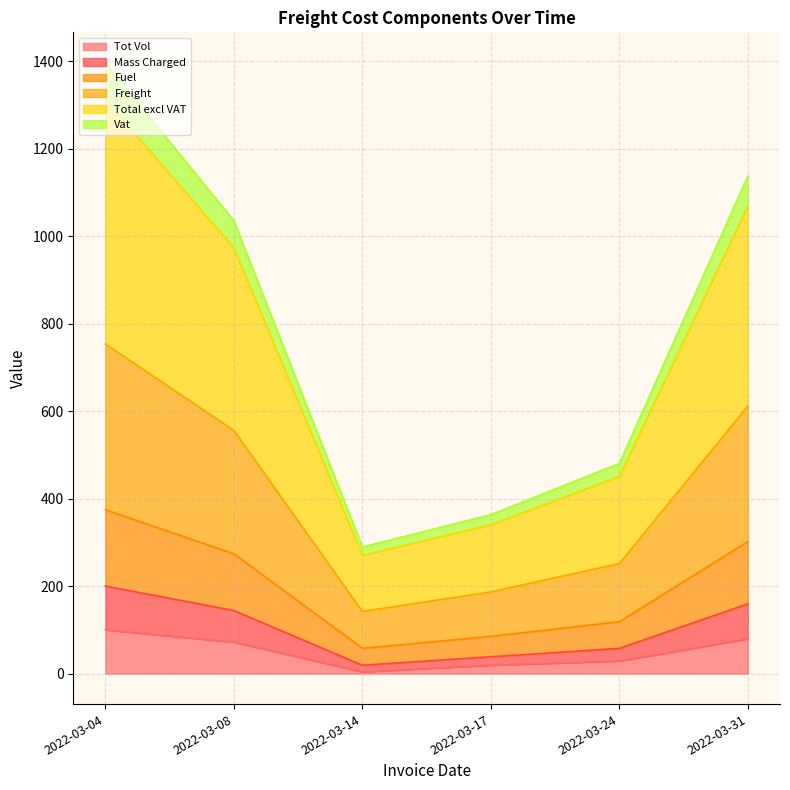

Rank the categories by Total excl VAT value from lowest to highest.

2022-03-14, 2022-03-17, 2022-03-24, 2022-03-08, 2022-03-31, 2022-03-04